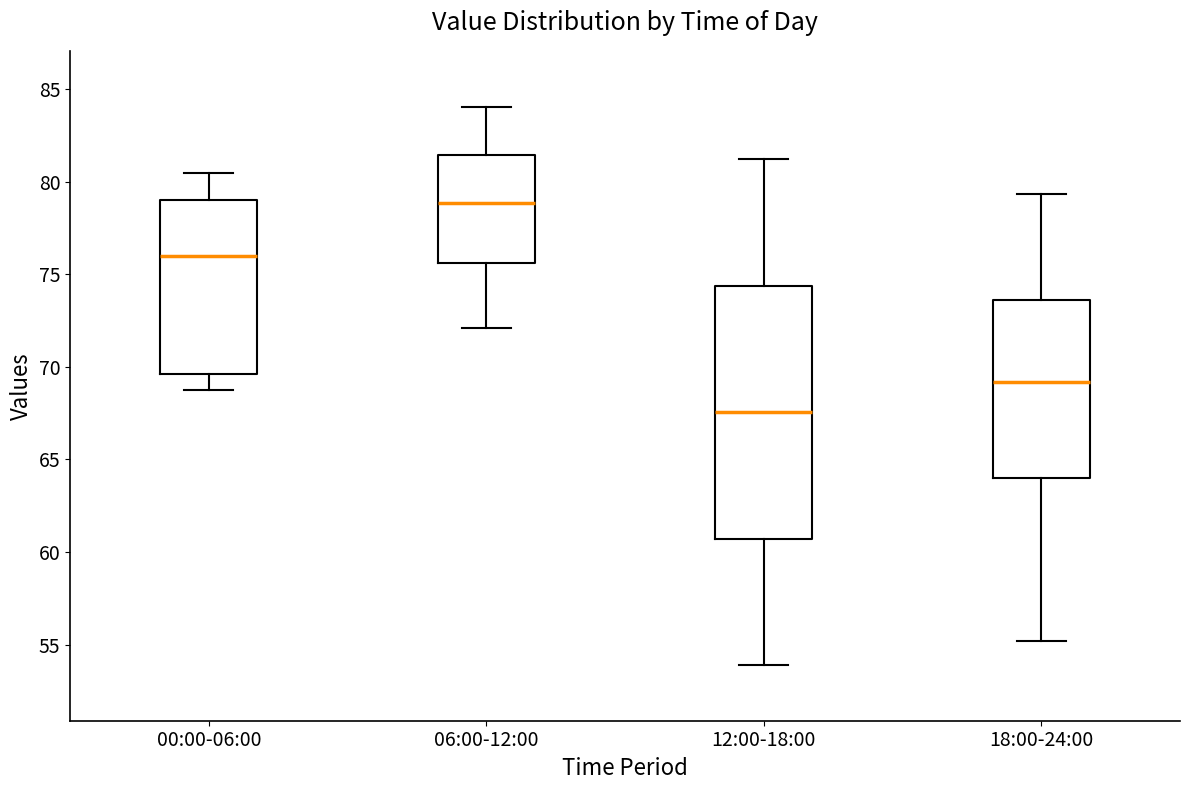

Reading left to right, read every box against the y-axis: the position of its median line, the range the box covers, and the ends of its whiskers. The values are not printed on the chart, so give them approximately, as read against the axis.

00:00-06:00: median 76.0, box 69.5 to 79.0, whiskers 68.5 to 80.5
06:00-12:00: median 79.0, box 75.5 to 81.5, whiskers 72.0 to 84.0
12:00-18:00: median 67.5, box 60.5 to 74.5, whiskers 54.0 to 81.0
18:00-24:00: median 69.0, box 64.0 to 73.5, whiskers 55.0 to 79.5